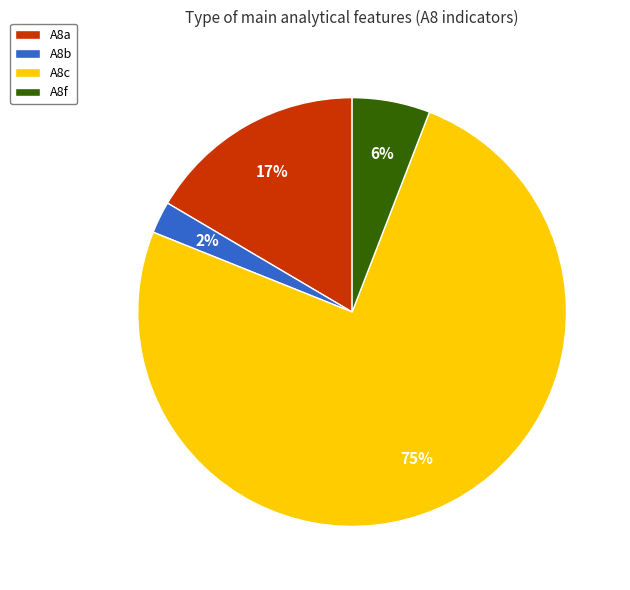

Combined, do A8f and A8b account for over 50%?

No